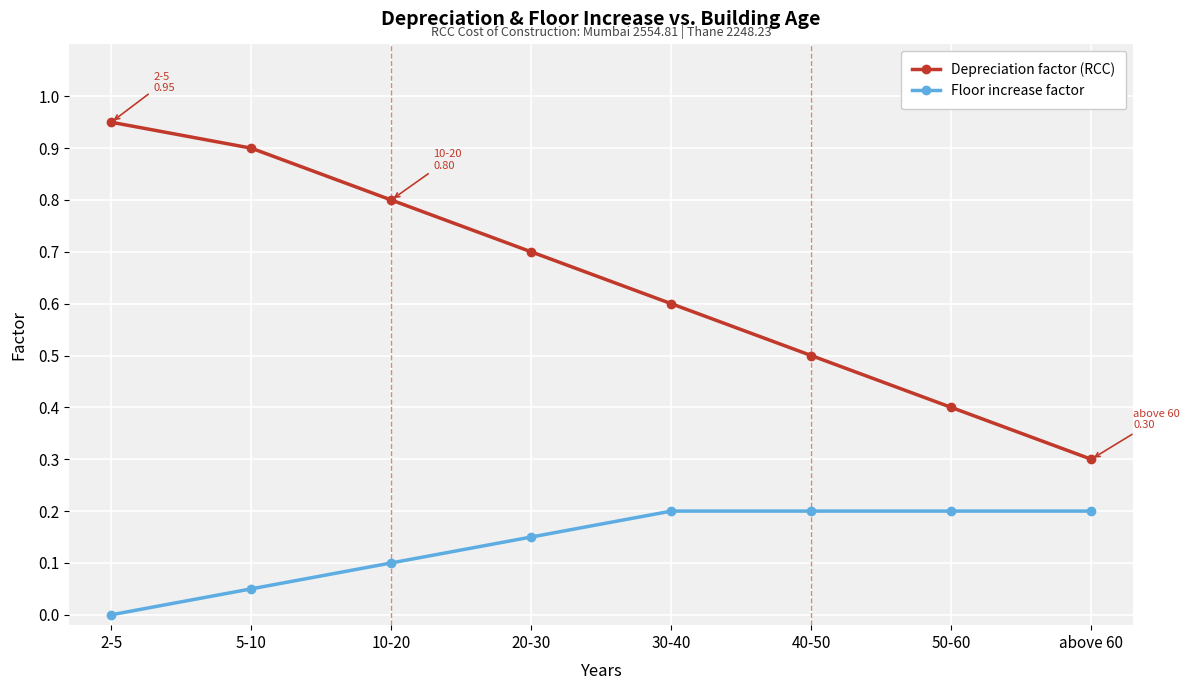

True or false: Floor increase factor has more than 2 interior local peaks.

False